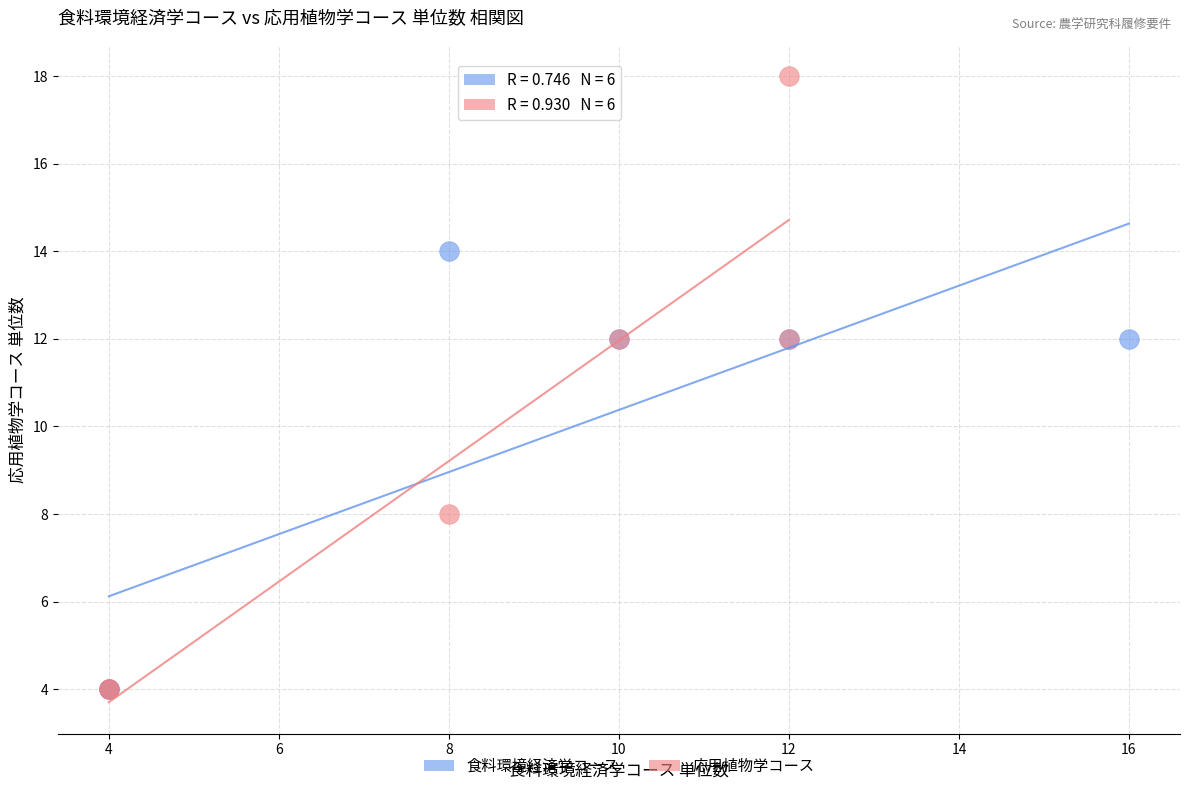

Which series reaches the maximum Y coordinate?

応用植物学コース